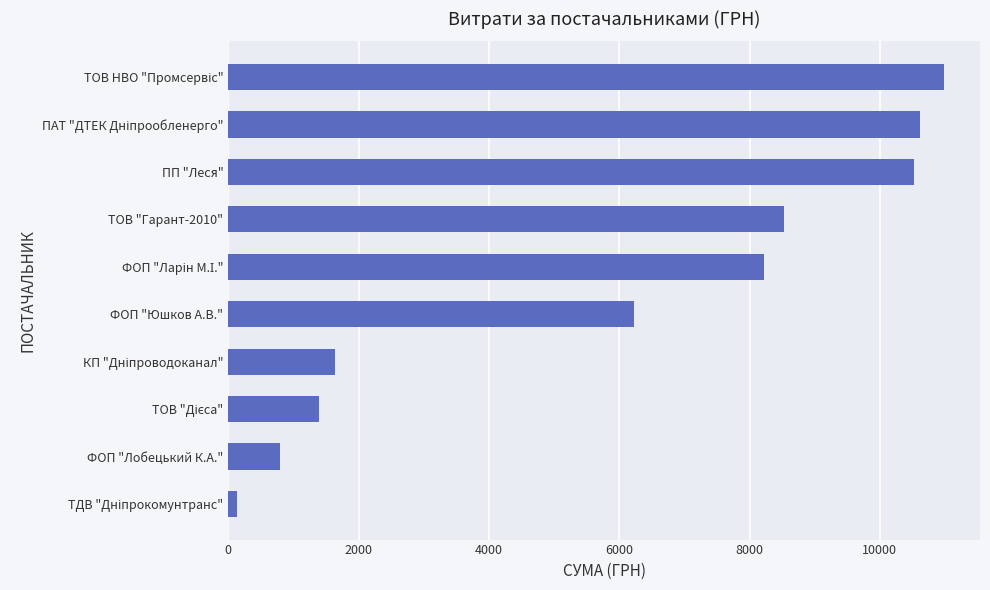

What is the change in value from ФОП "Лобецький К.А." to ПП "Леся"?

+9722.7